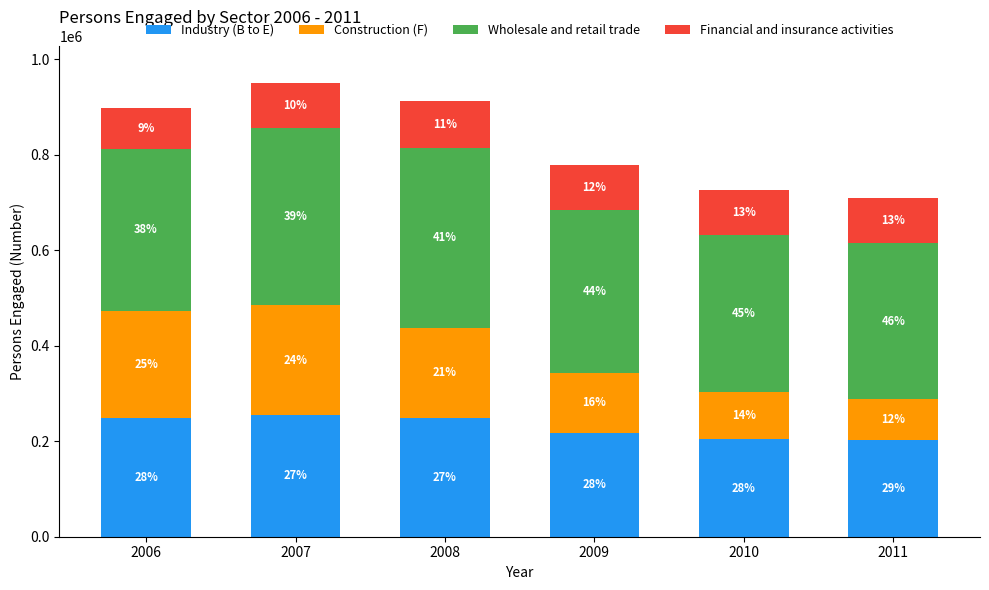

At 2006, list the series in order from largest to smallest.

Wholesale and retail trade, Industry (B to E), Construction (F), Financial and insurance activities